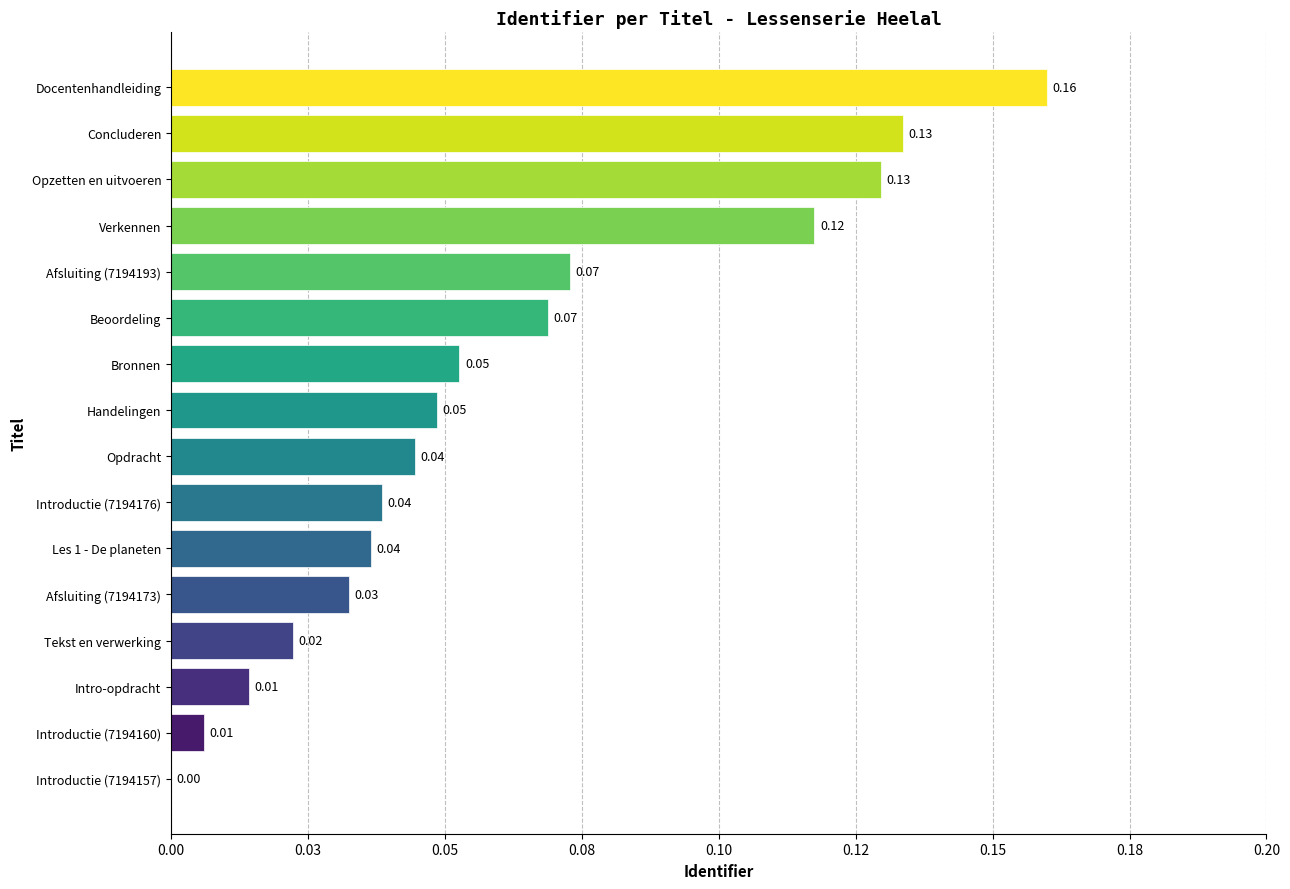

Are the bars horizontal?

Yes